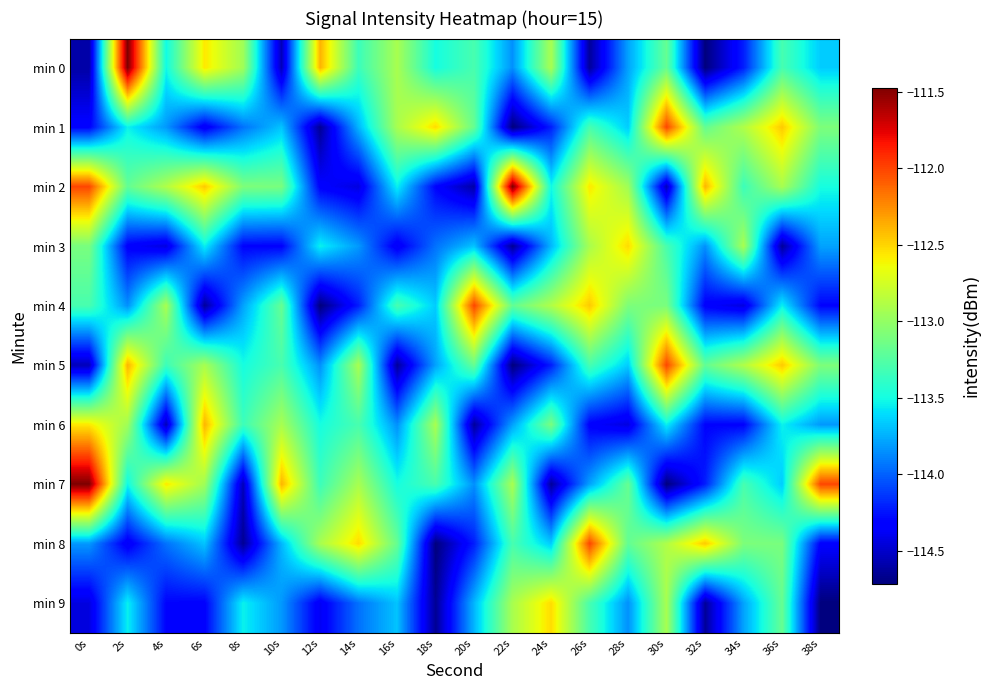

What is the minimum value shown in the chart?

-114.7